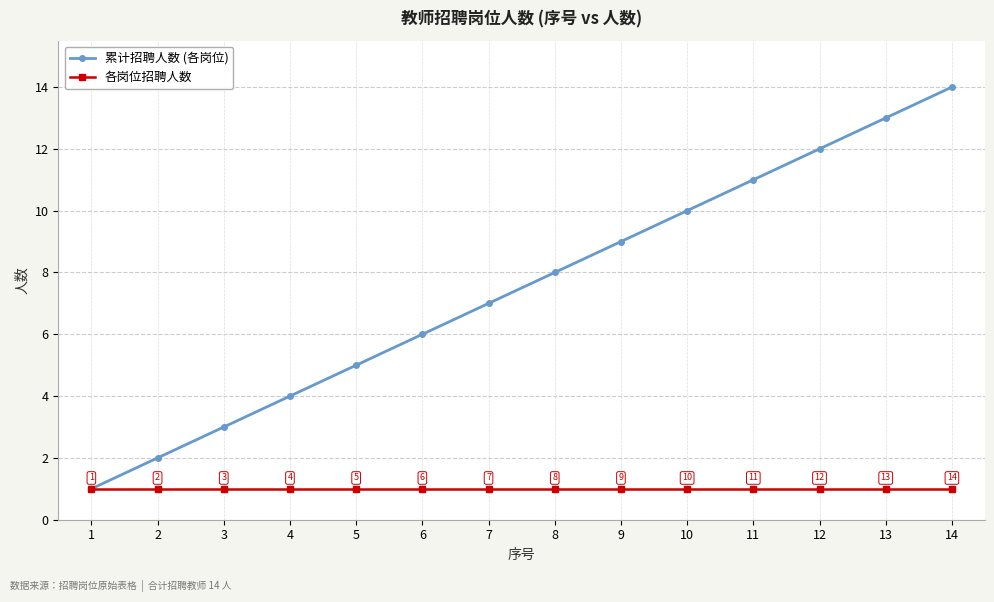

List the labels in order of 累计招聘人数 (各岗位) value, largest first.

14, 13, 12, 11, 10, 9, 8, 7, 6, 5, 4, 3, 2, 1